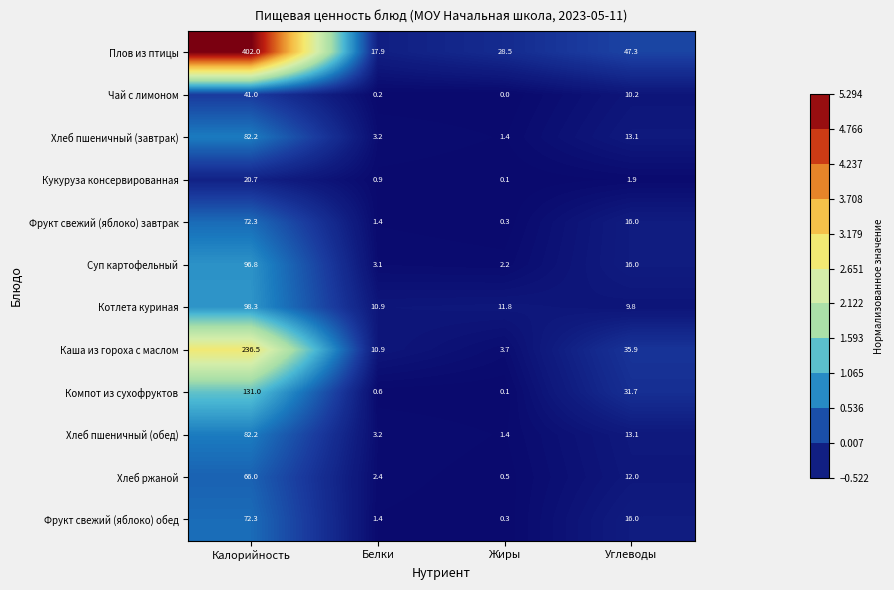

At how many categories does at least one series exceed 5?

4